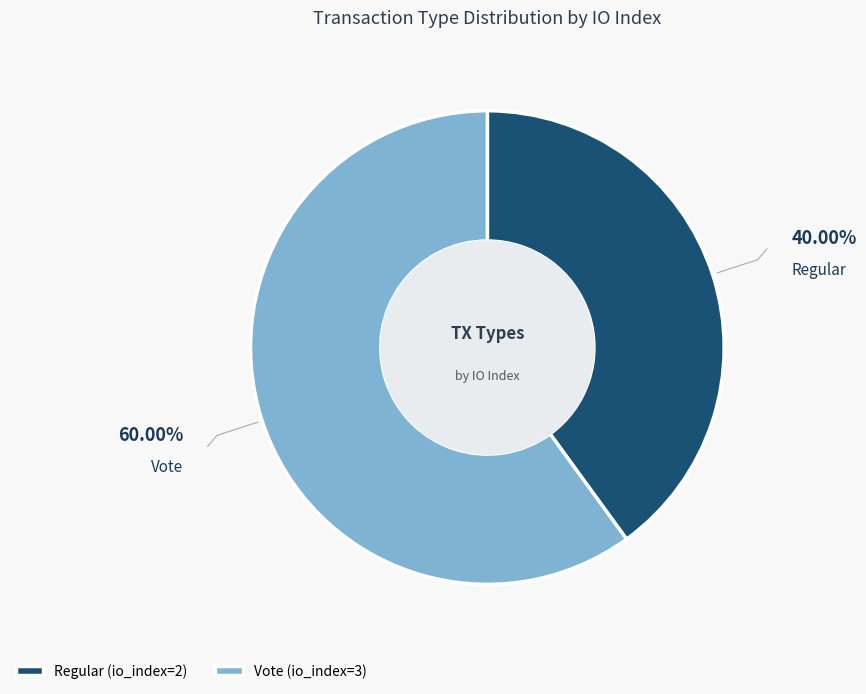

To the nearest percent, what portion does Vote represent?

60%